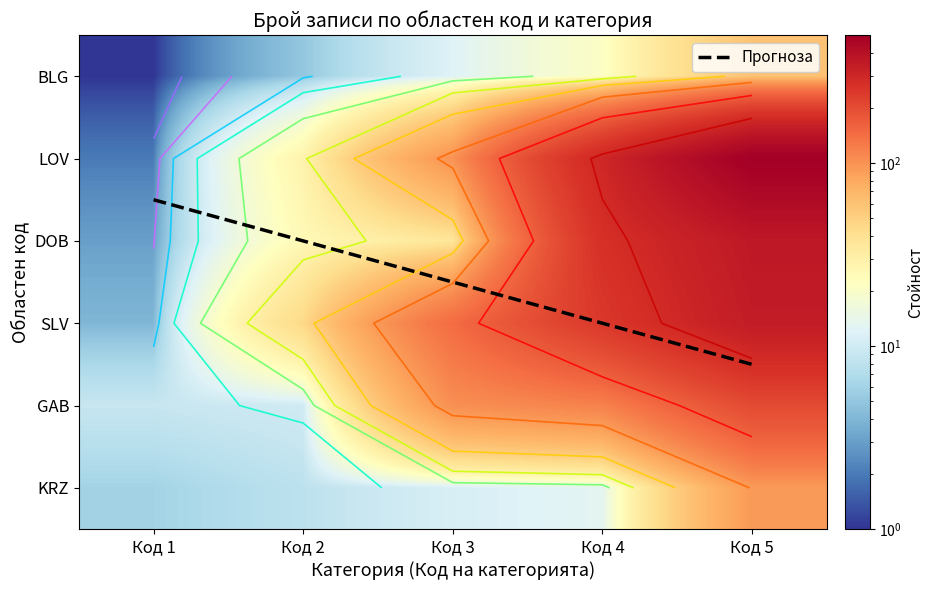

Is it true that LOV equals 1 at Код 1?

False